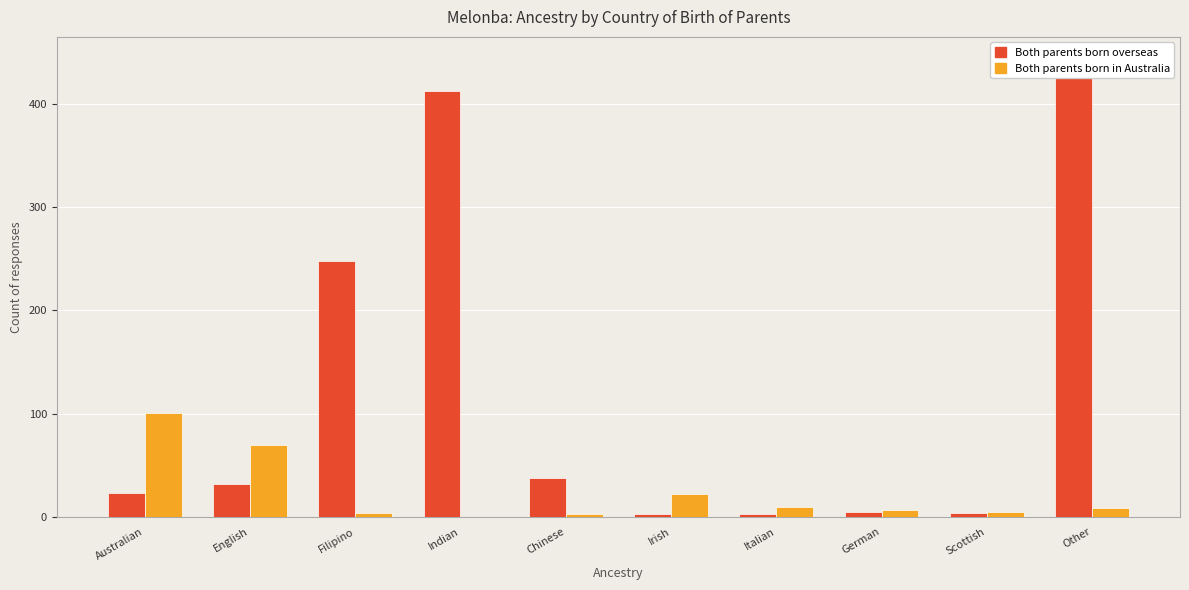

What is the label of the 3rd bar from the right?

German